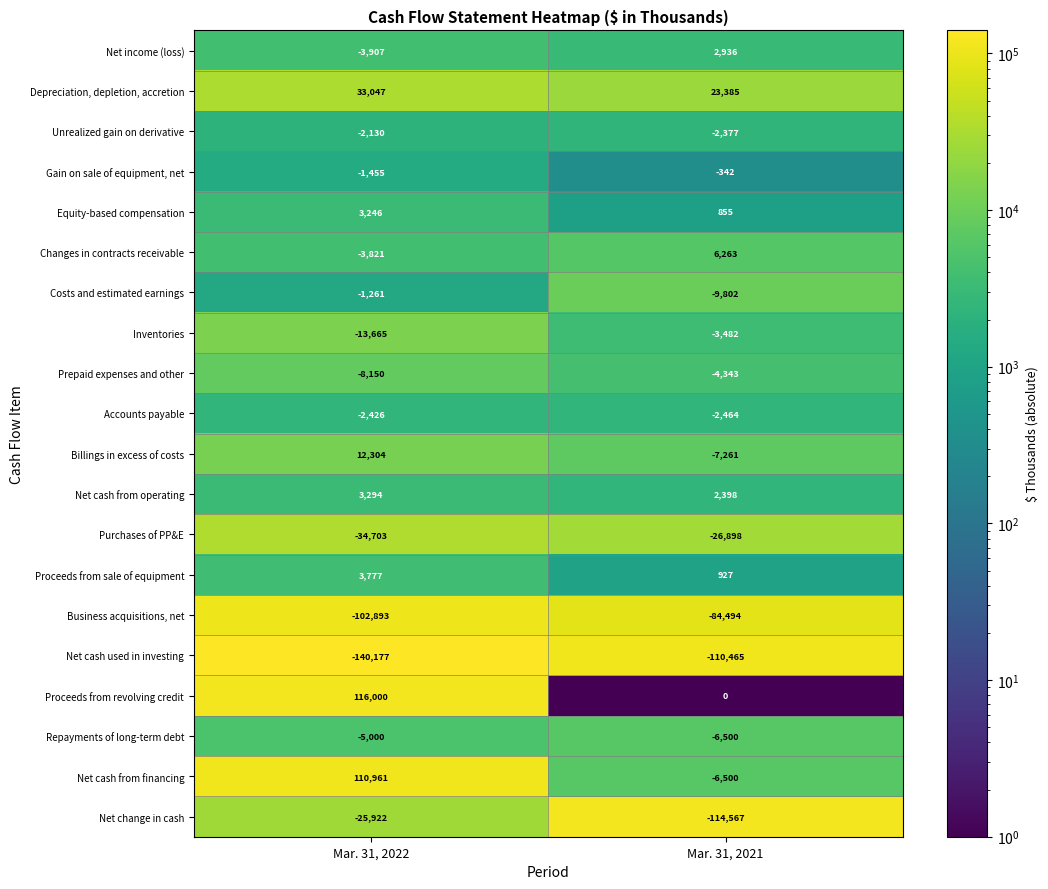

True or false: Net cash from operating has a value of 2398 at Mar. 31, 2021.

True